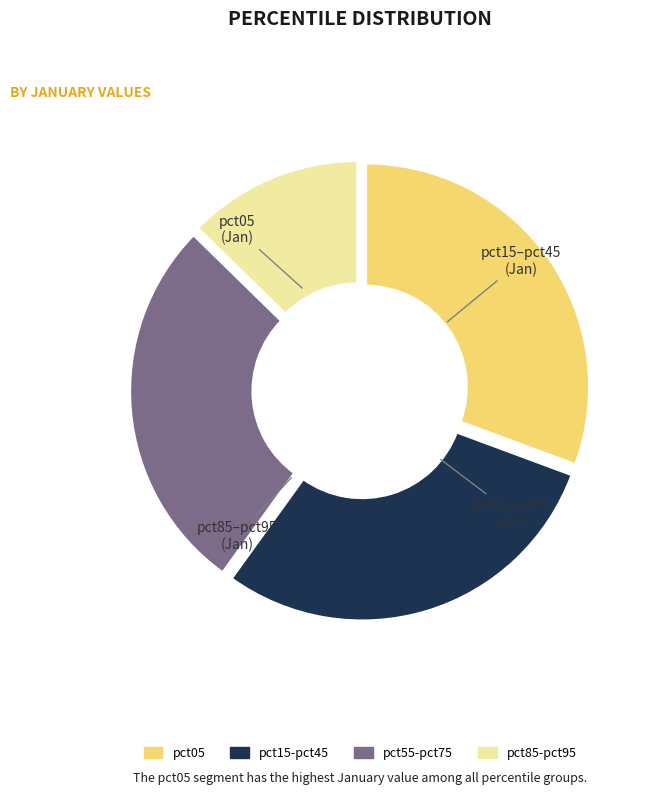

Is pct35 the majority of the pie?

No